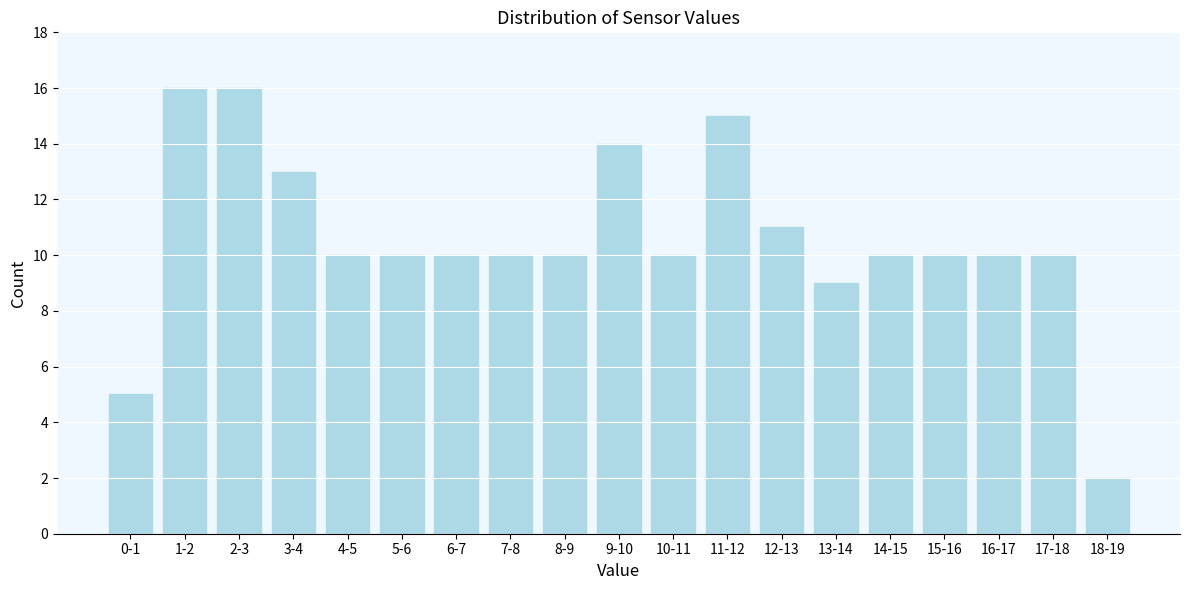

Reading right to left, extract all data points from this chart.

18-19=2	17-18=10	16-17=10	15-16=10	14-15=10	13-14=9	12-13=11	11-12=15	10-11=10	9-10=14	8-9=10	7-8=10	6-7=10	5-6=10	4-5=10	3-4=13	2-3=16	1-2=16	0-1=5